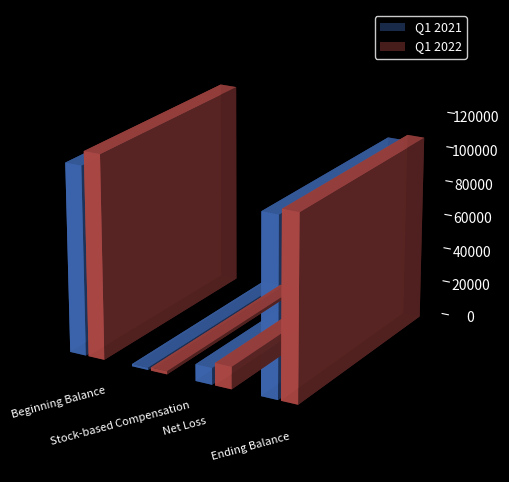

What is the approximate value of Q1 2022 at Ending Balance?

106720